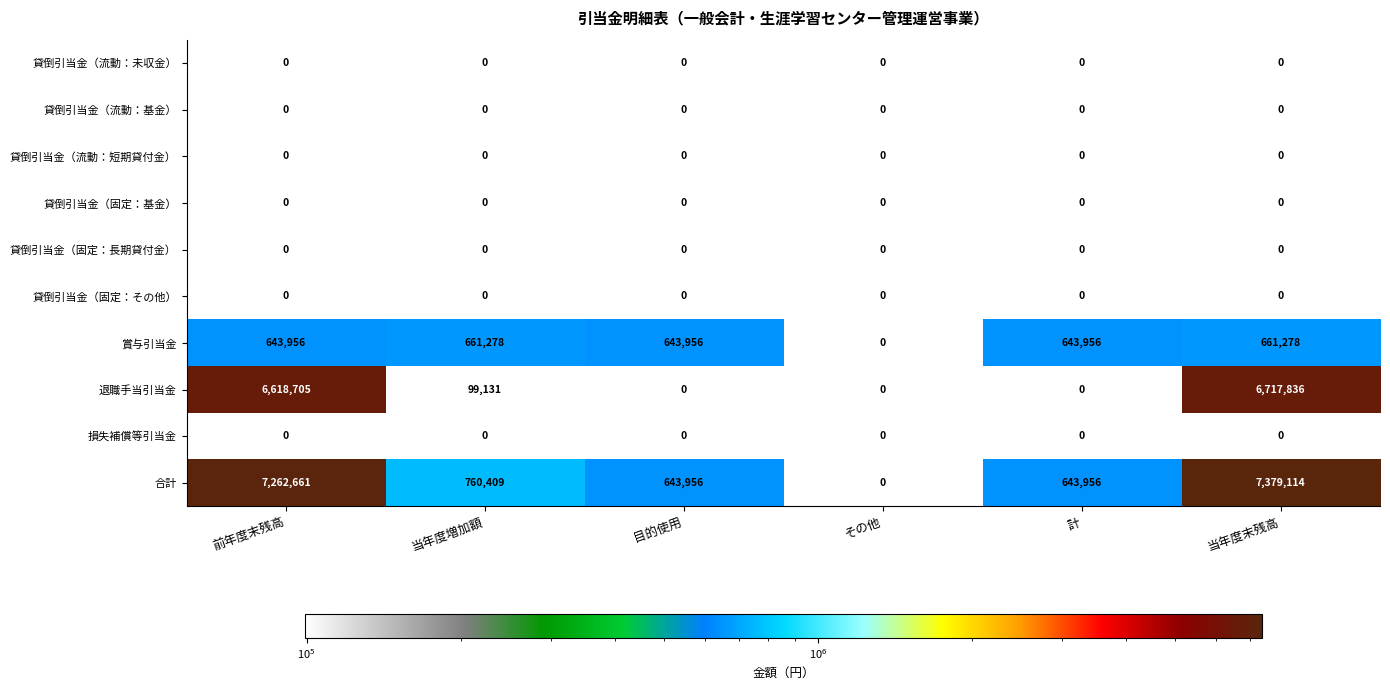

At which category is the sum across all series the highest?

当年度末残高